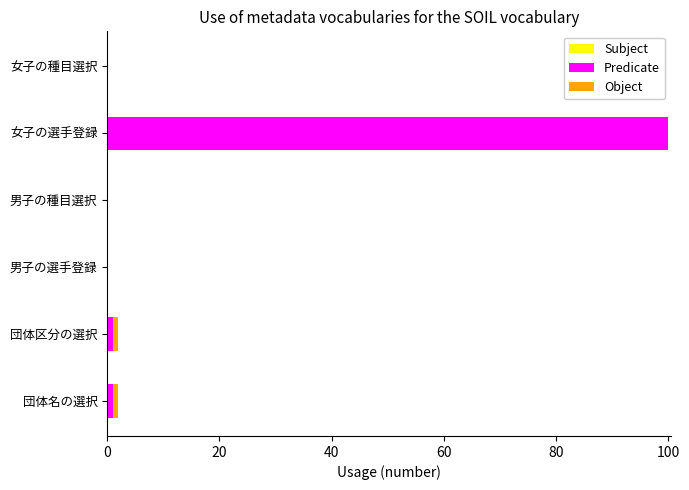

What is the sum of all Predicate values?

102